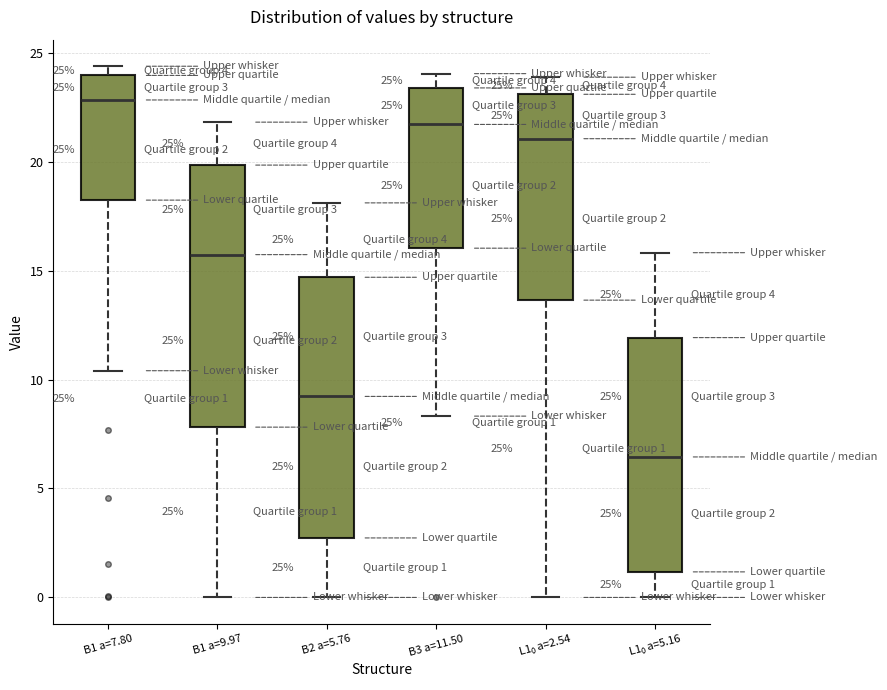

Which box has the highest median line?

B1 a=7.80